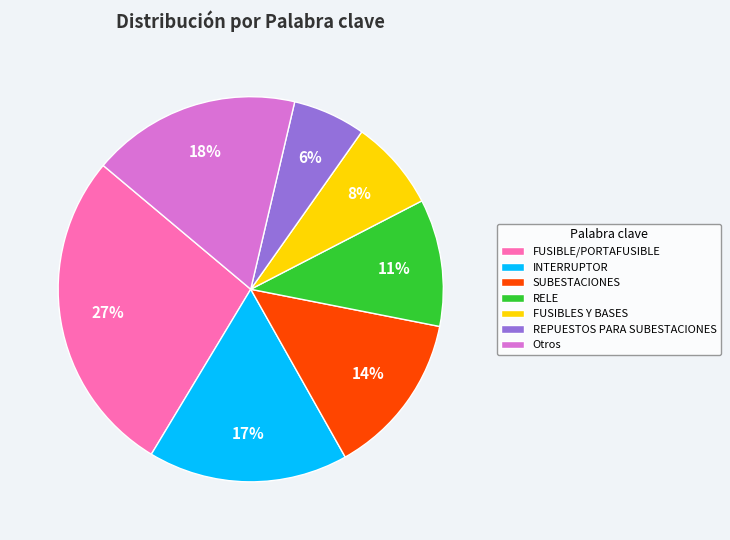

Is the sum of FUSIBLES Y BASES and SUBESTACIONES greater than half?

No